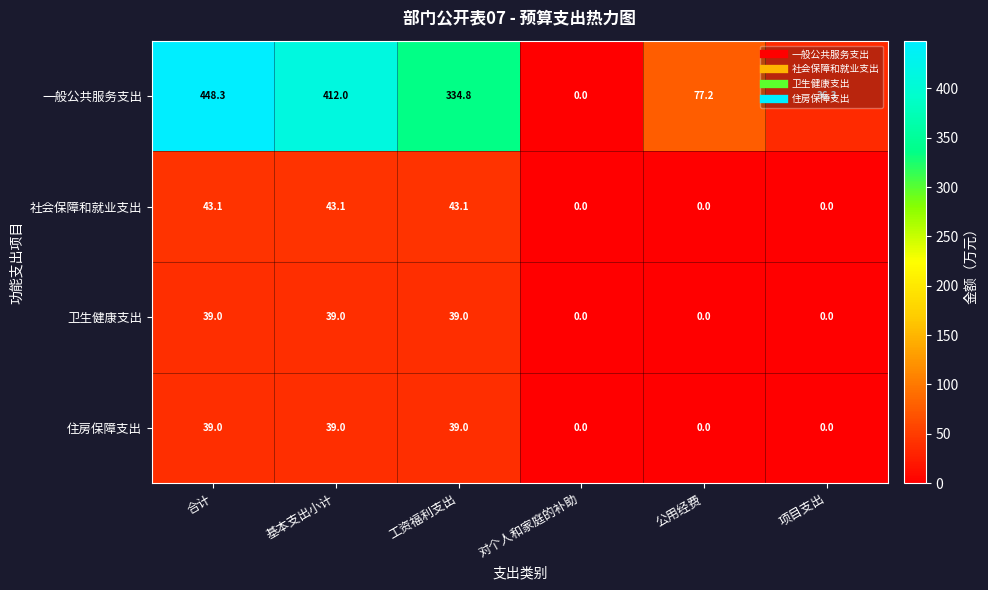

What is the highest value of the 住房保障支出 series?

39.0